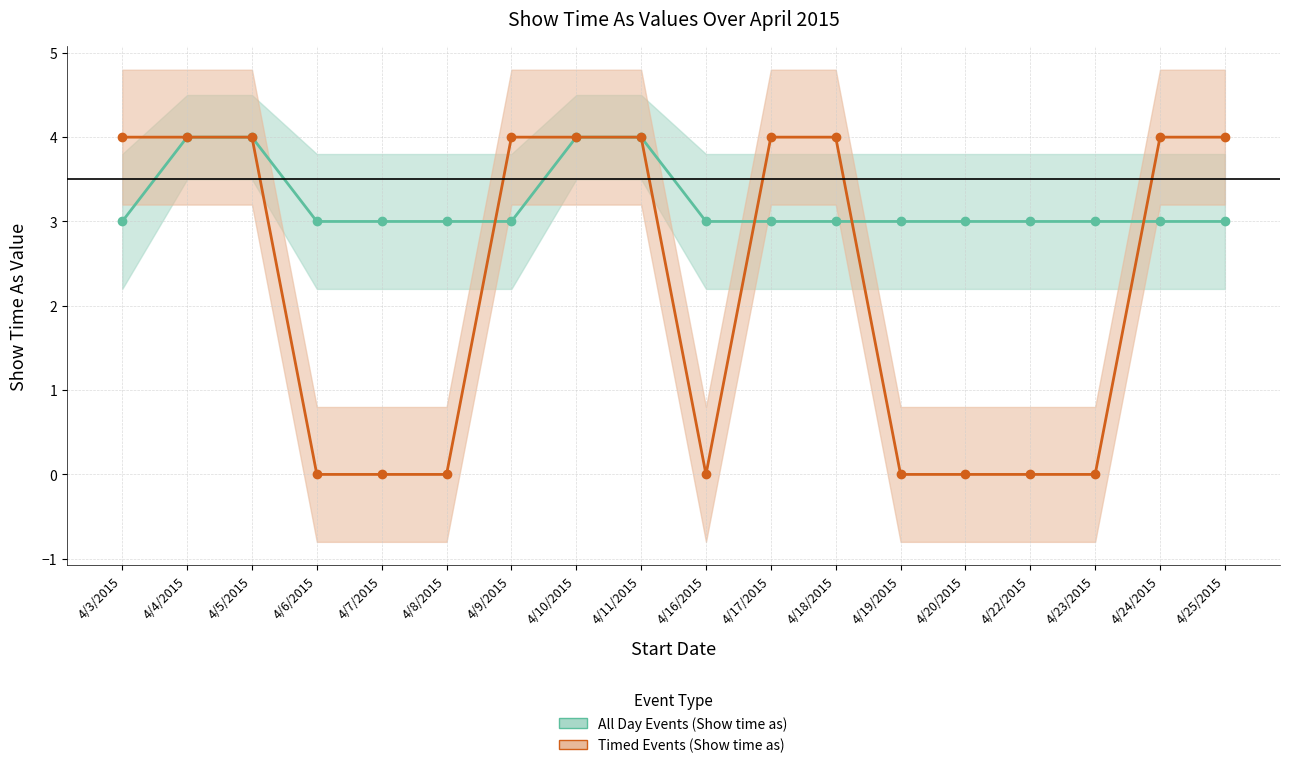

Is the value of All Day Events (Show time as) at 4/19/2015 greater than the value of Timed Events (Show time as) at 4/9/2015?

No